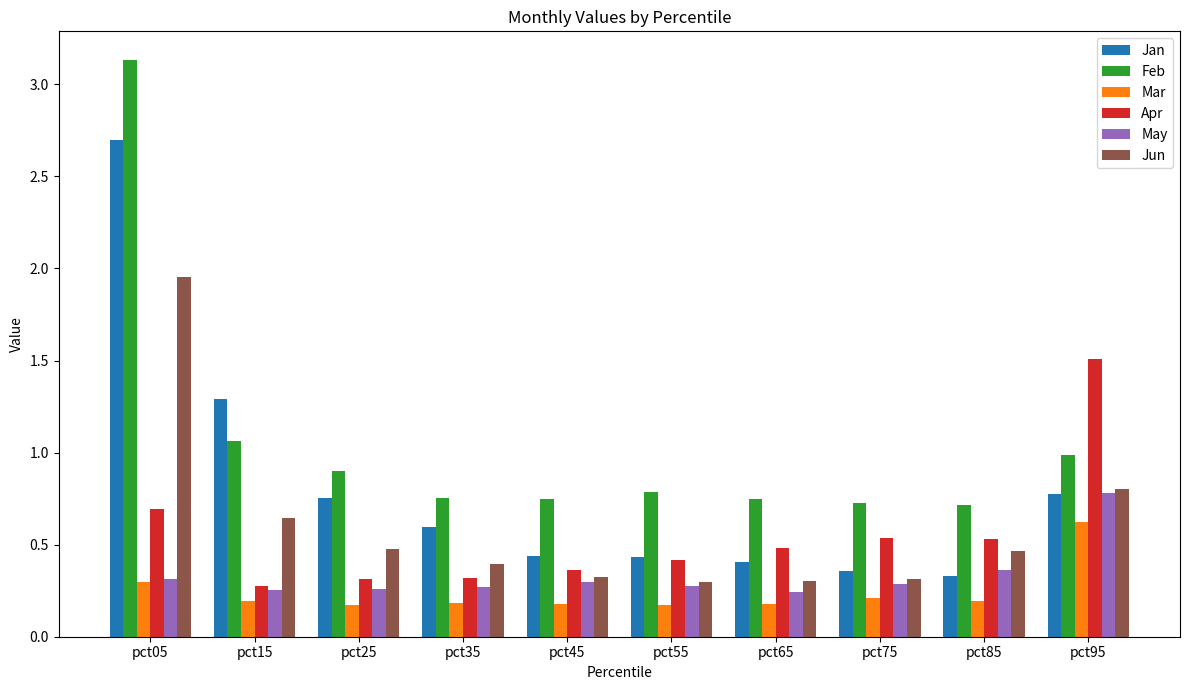

At which category is the sum across all series the highest?

pct05